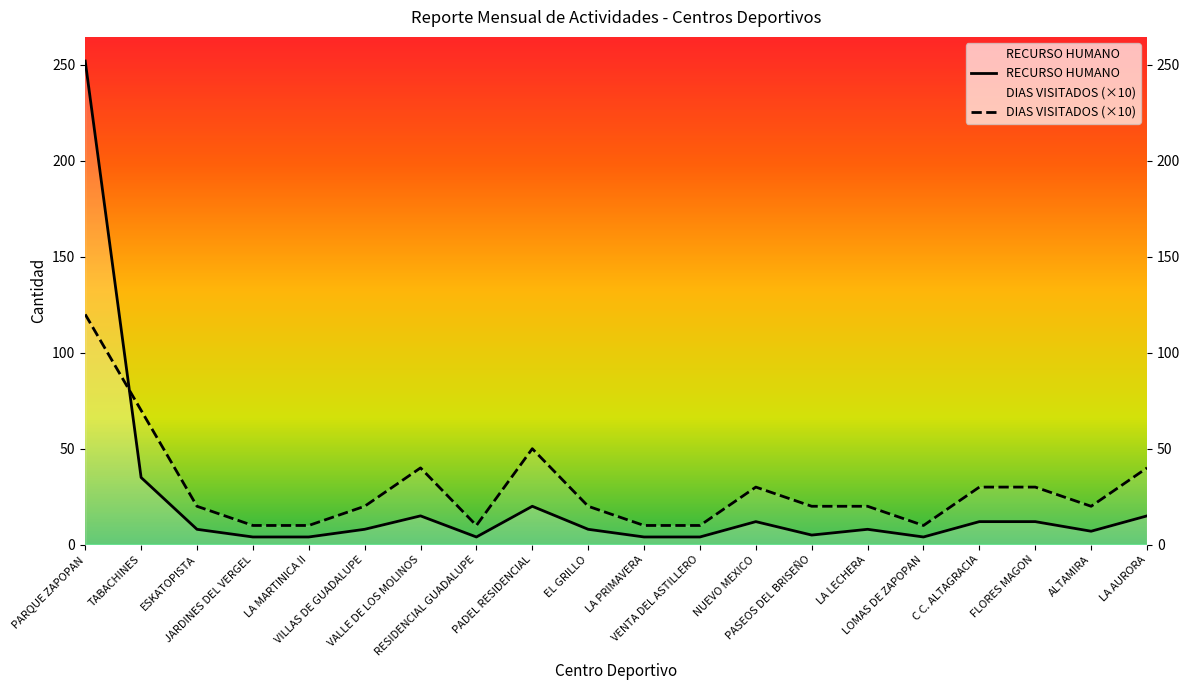

Which series has the widest spread of values?

RECURSO HUMANO